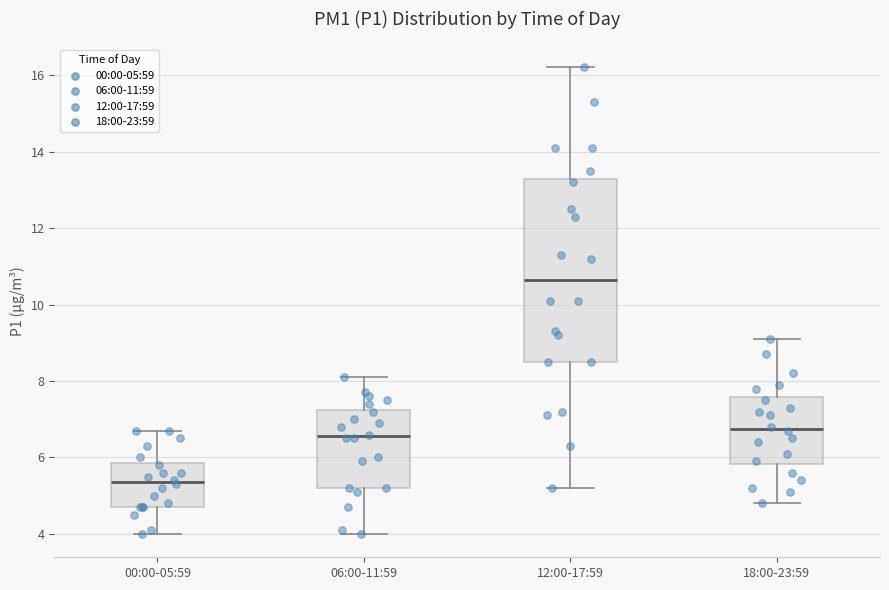

Which box is the tallest, from its lower edge to its upper edge?

12:00-17:59